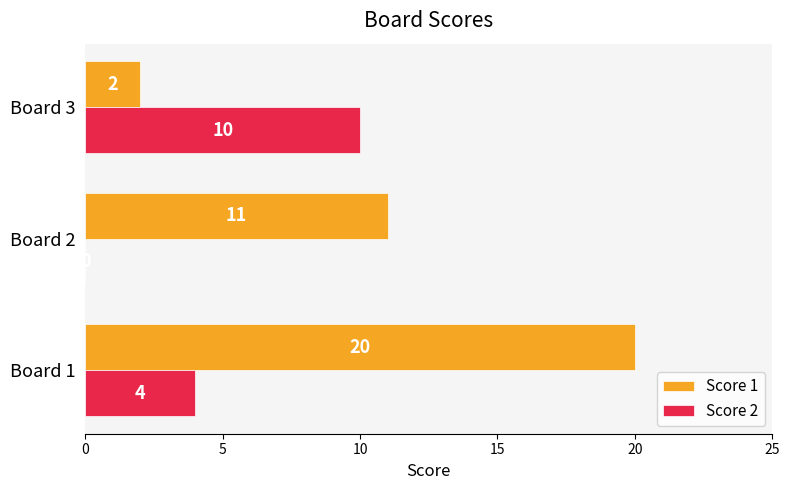

What value does the Score 2 series have at Board 1?

4